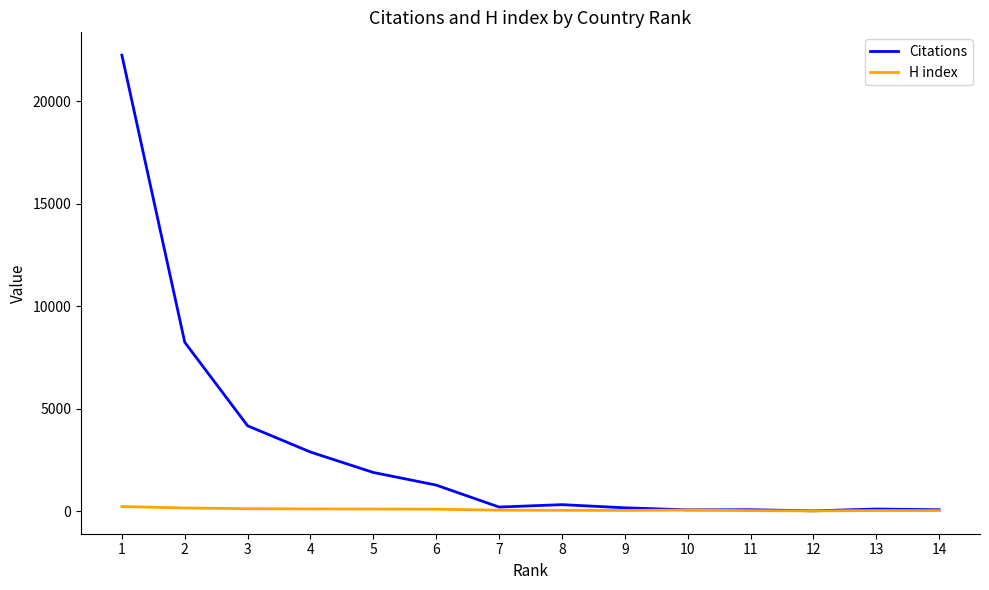

At how many categories does at least one series exceed 4976?

2